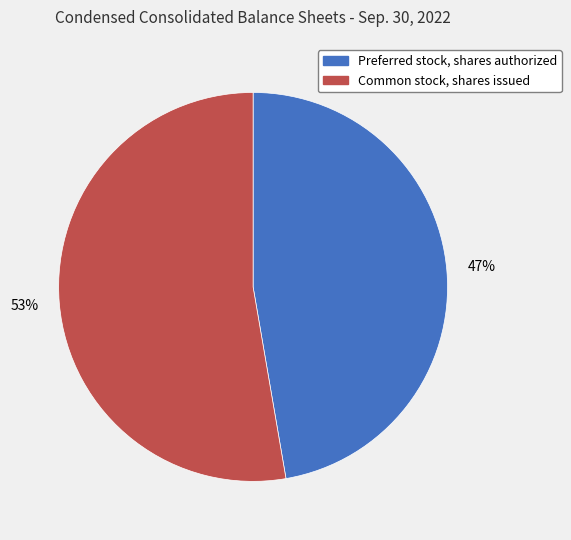

What is the ratio of the value at Preferred stock, shares authorized to the value at Common stock, shares issued?

0.9